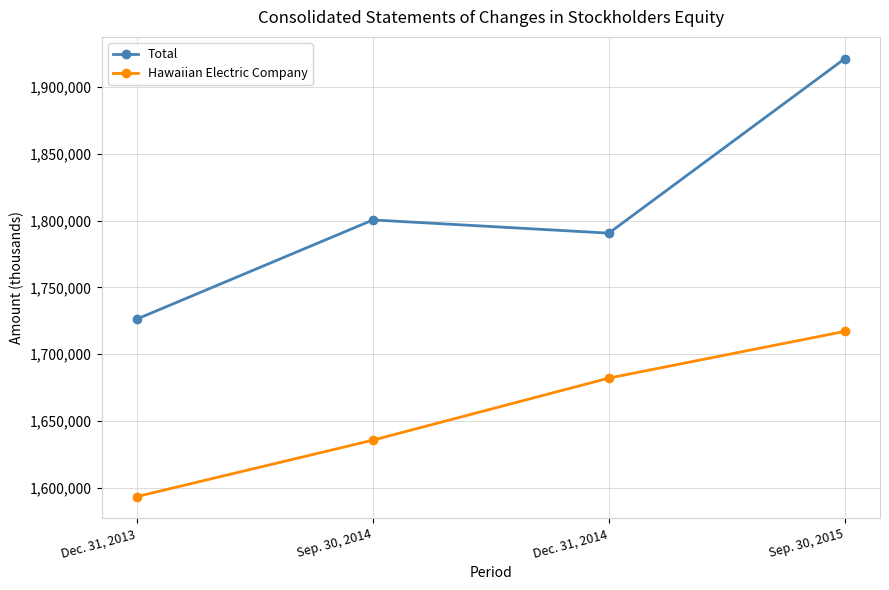

True or false: Hawaiian Electric Company and Total intersect in this chart.

False